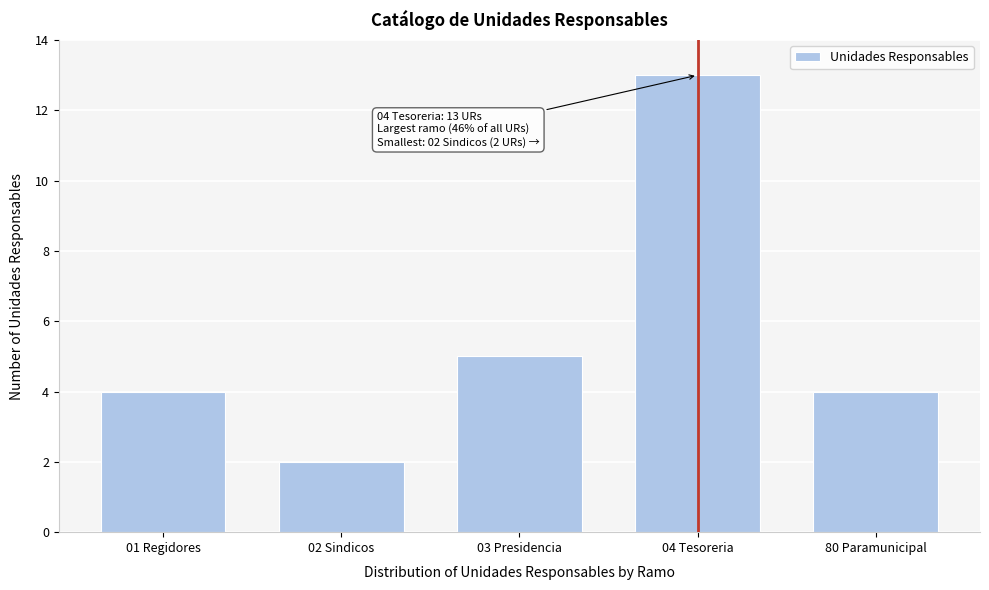

Reading right to left, extract all data points from this chart.

4	13	5	2	4